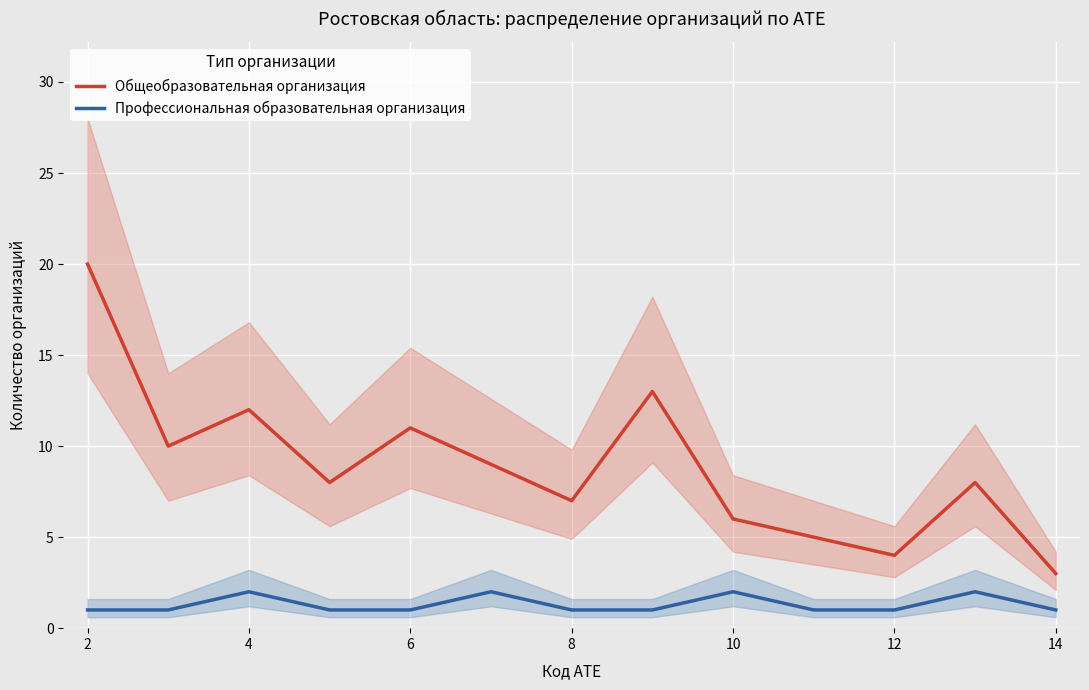

How many lines are shown in the chart?

2